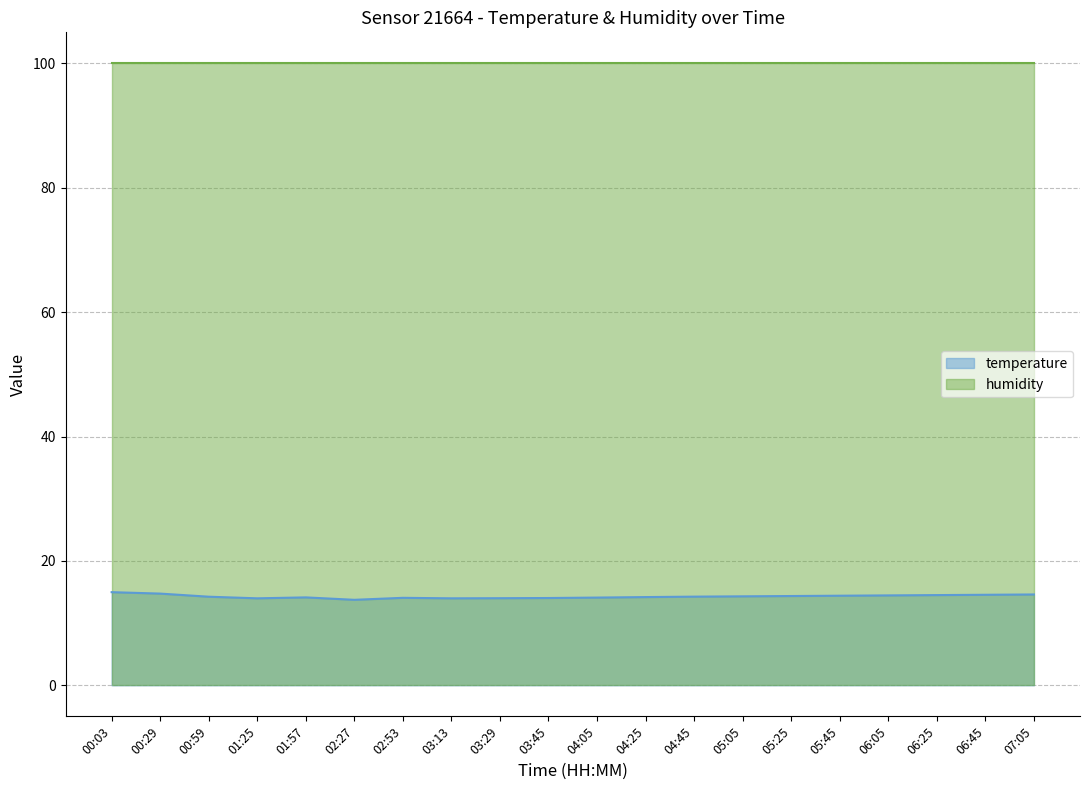

What is the difference between the second highest and minimum values?

1.0